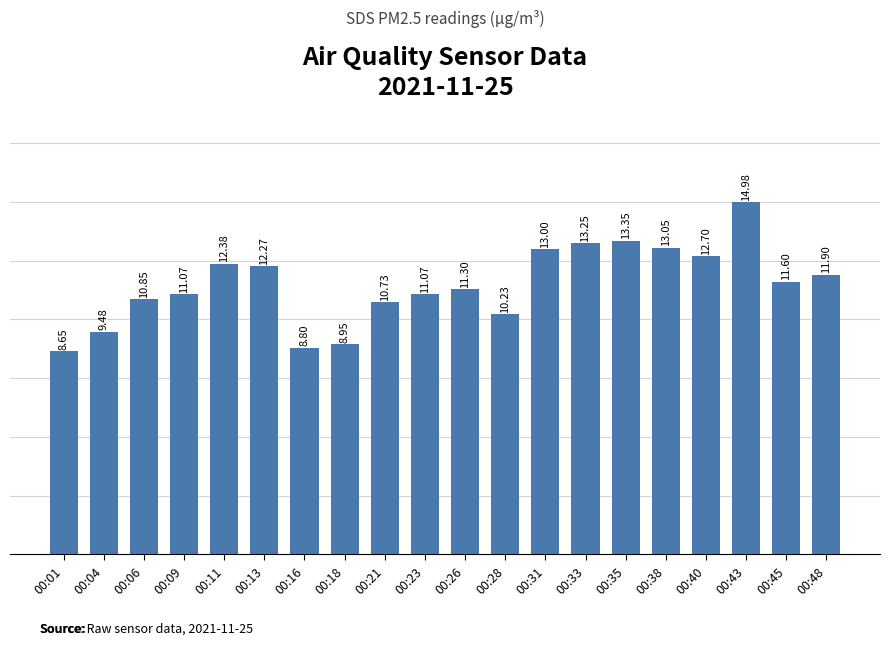

What is the sum of the values at 00:26 and 00:33?

24.6